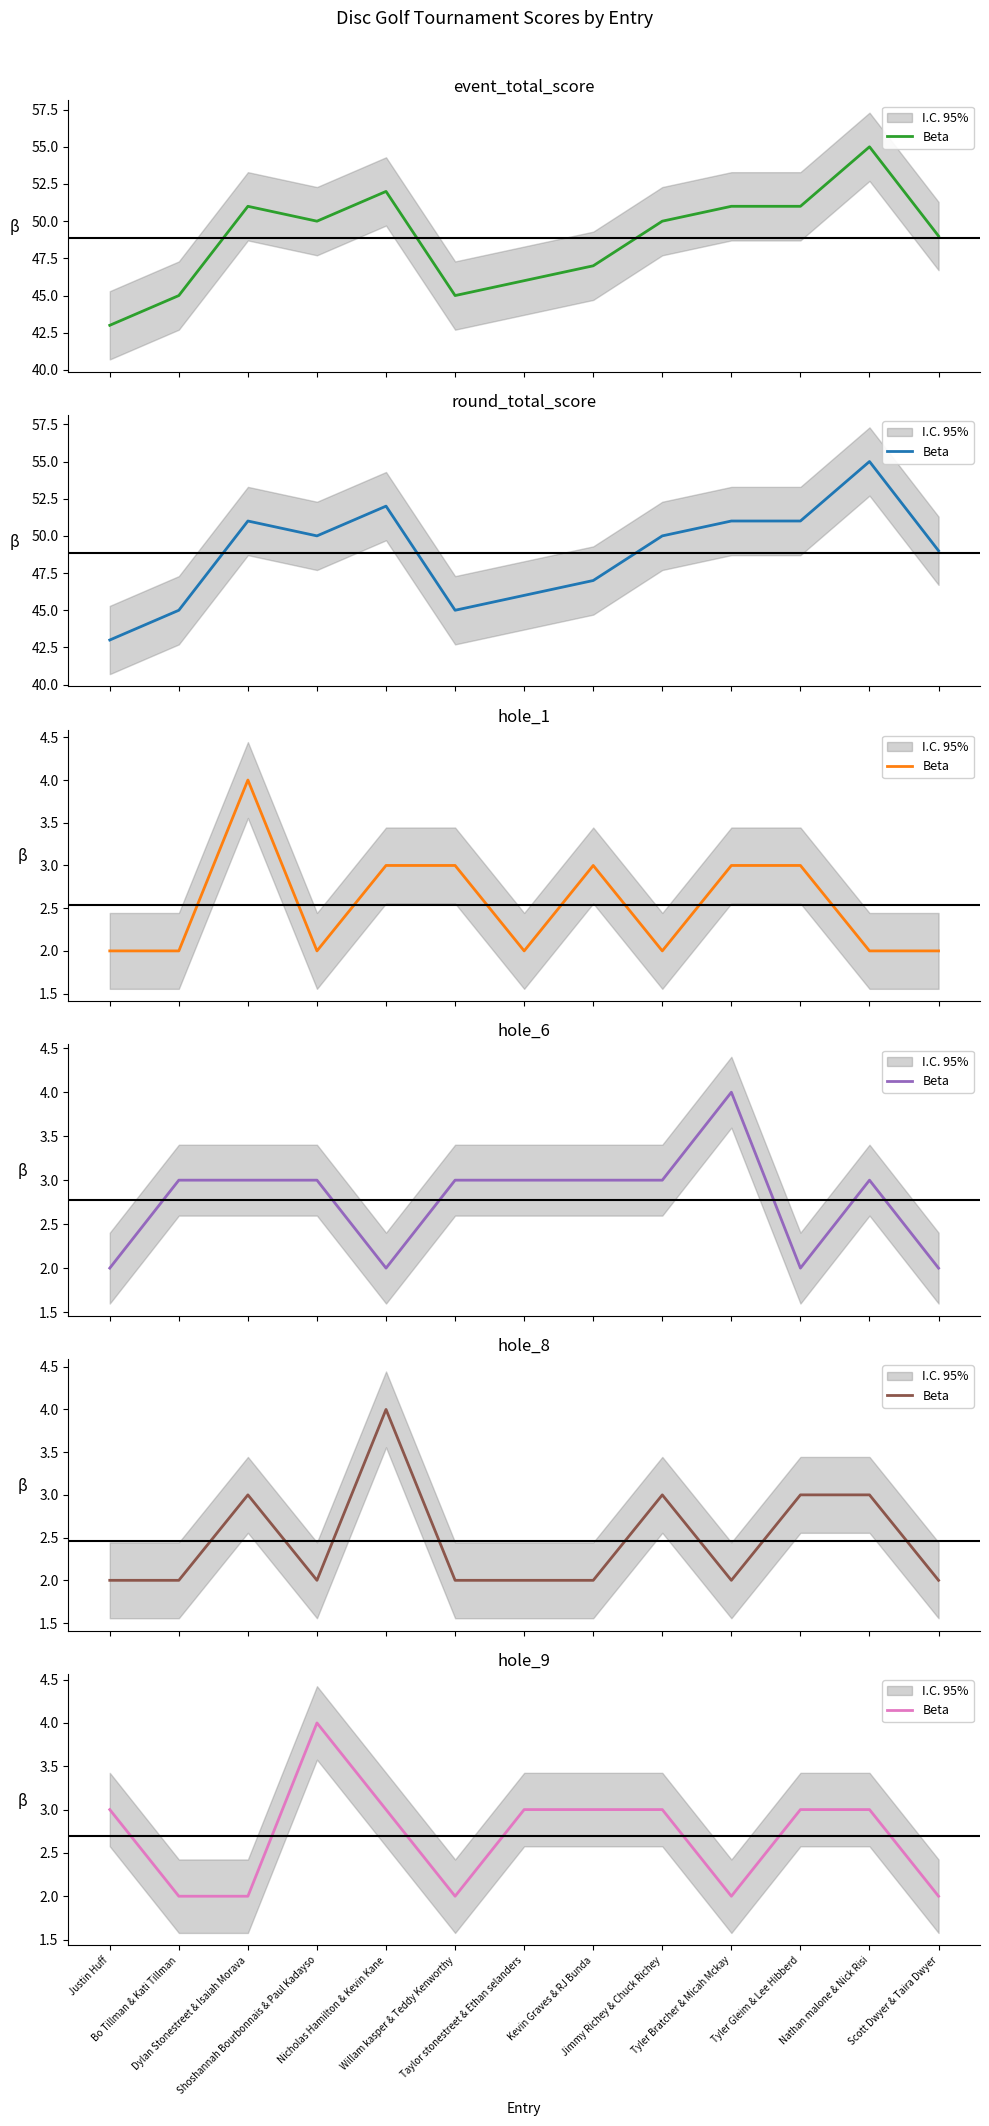

True or false: the data shows 3 at Kevin Graves & RJ Bunda.

True